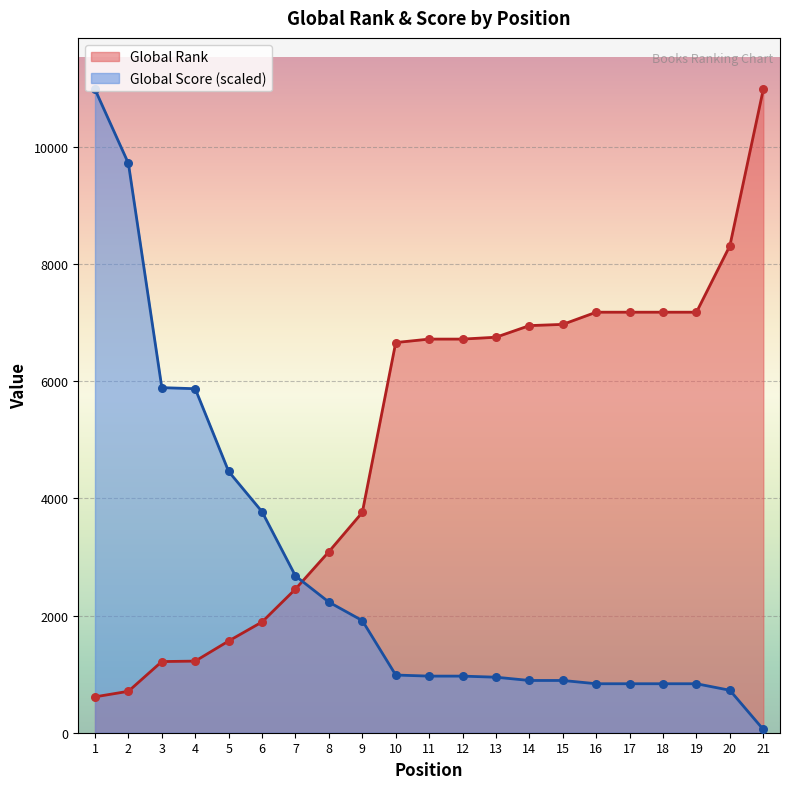

At which category is the sum across all series the highest?

1